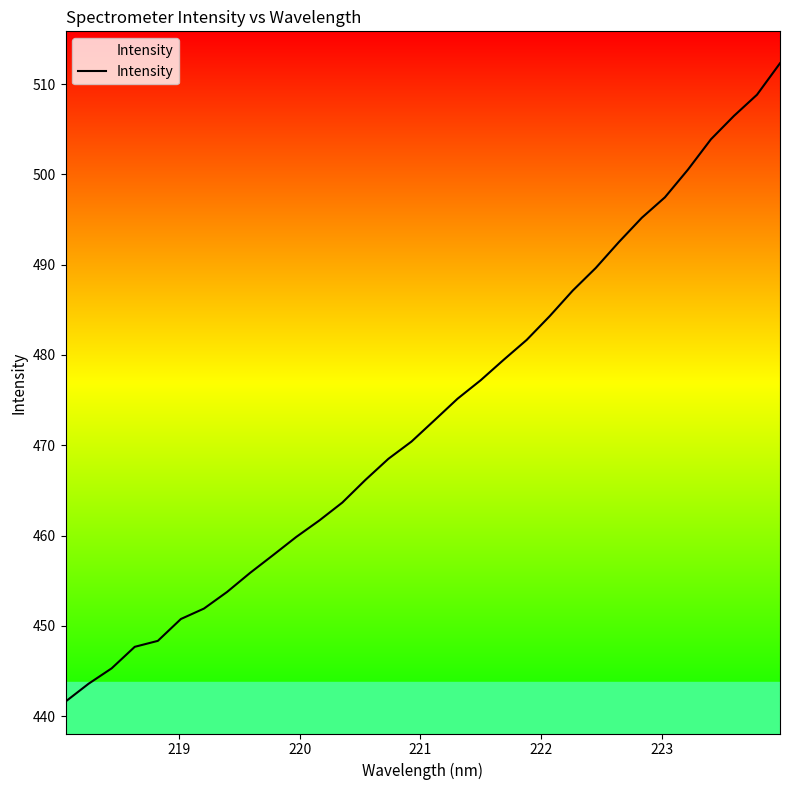

What is the greatest value displayed?

512.3